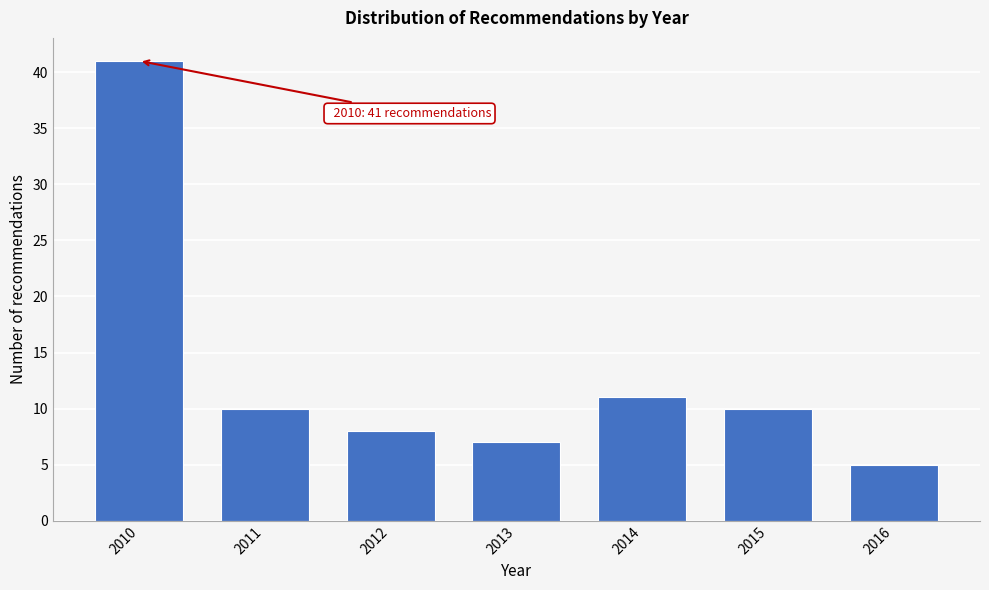

Reading left to right, extract all data points from this chart.

41	10	8	7	11	10	5